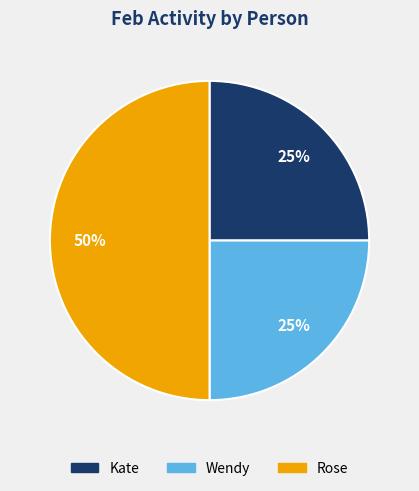

How many segments does this pie chart have?

3